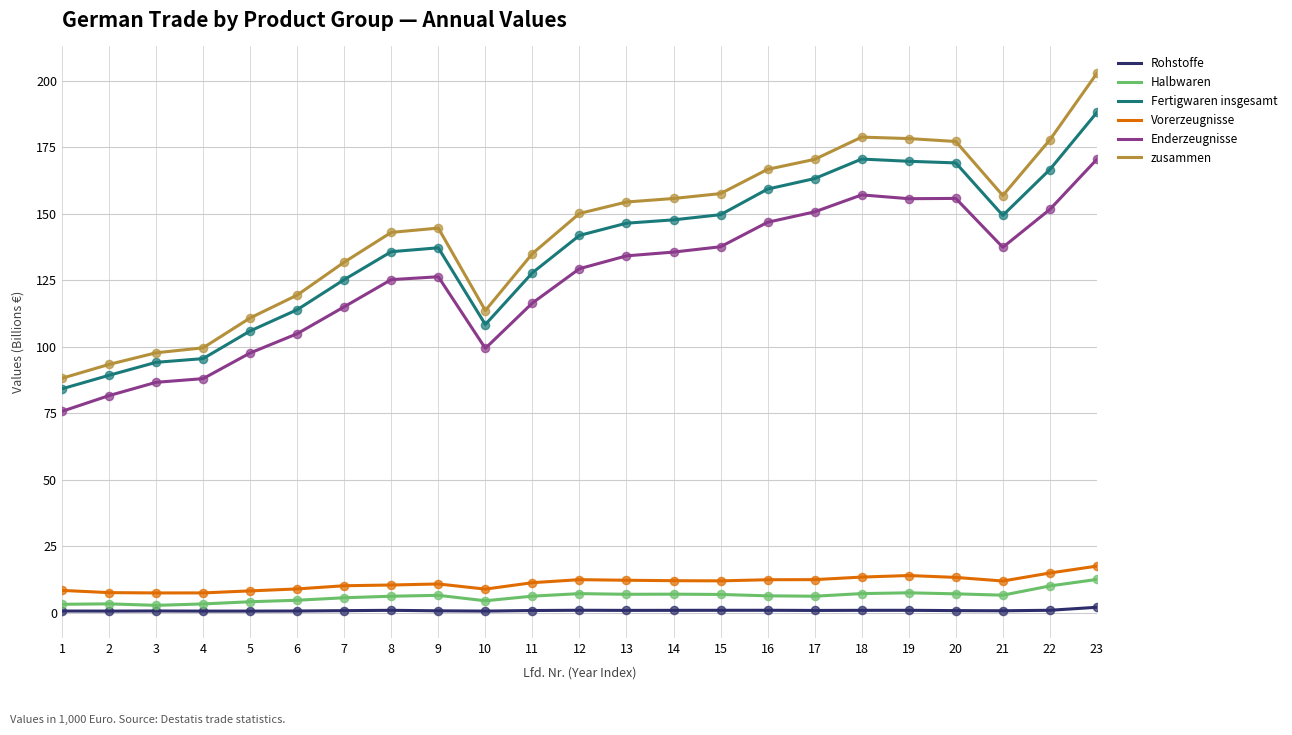

Which series has the largest range (max minus min)?

zusammen